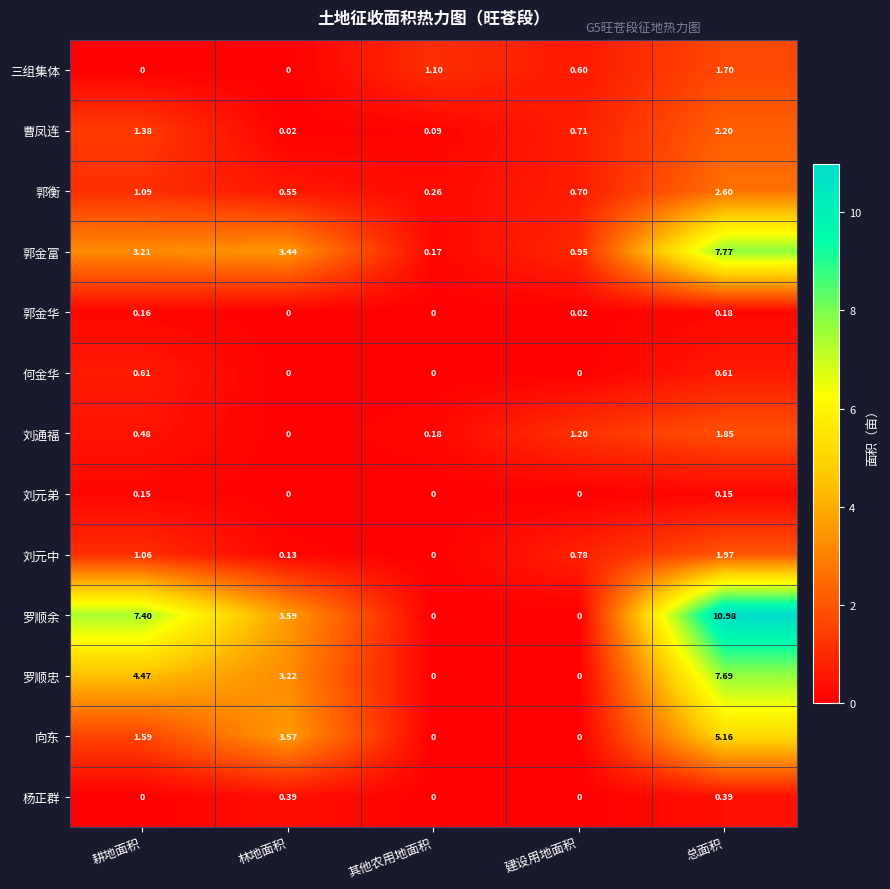

List the series in order of their peak value, highest first.

罗顺余, 郭金富, 罗顺忠, 向东, 郭衡, 曹凤连, 刘元中, 刘通福, 三组集体, 何金华, 杨正群, 郭金华, 刘元弟